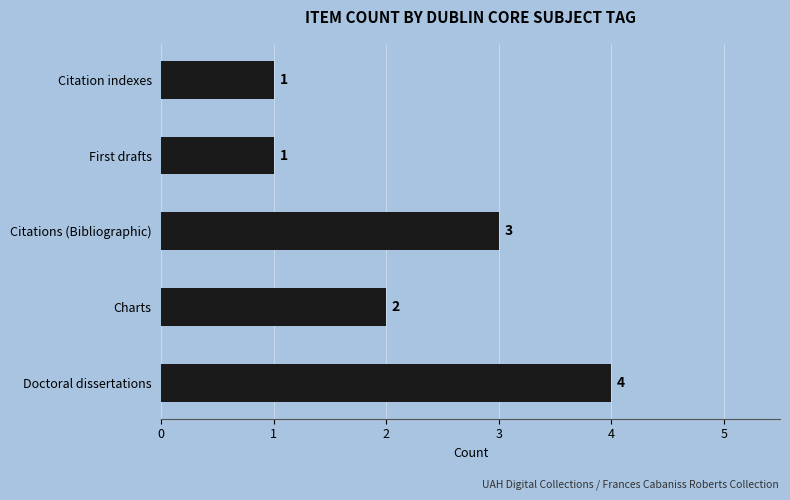

The value at Citations (Bibliographic) is 5. True or false?

False